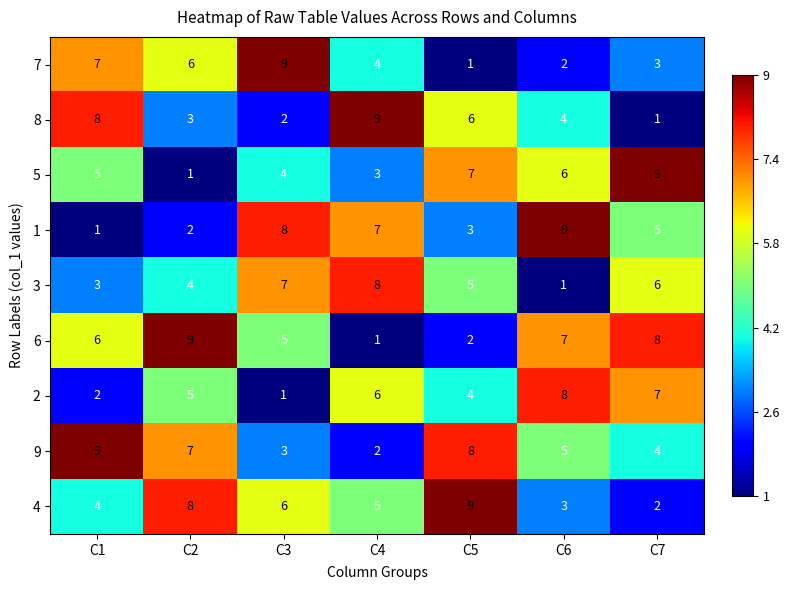

How many categories are shown in the chart?

7